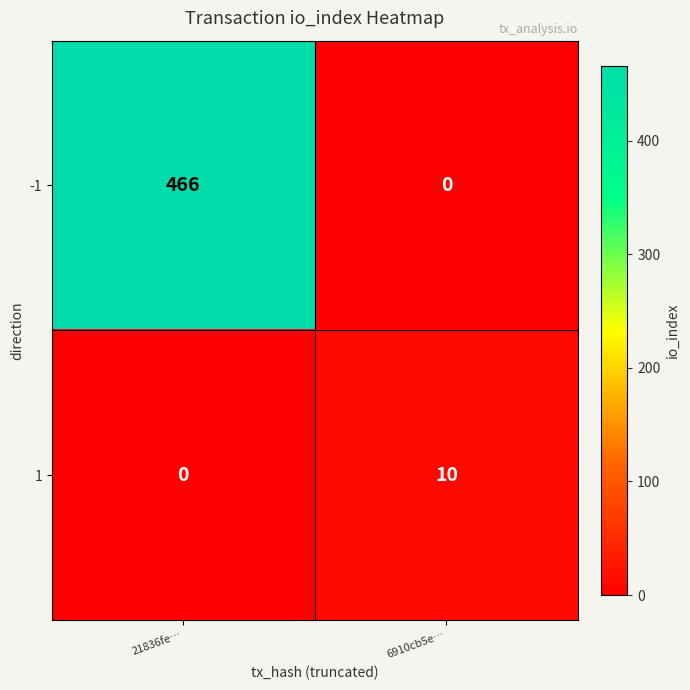

List the labels in order of -1 value, smallest first.

6910cb5e…, 21836fe…